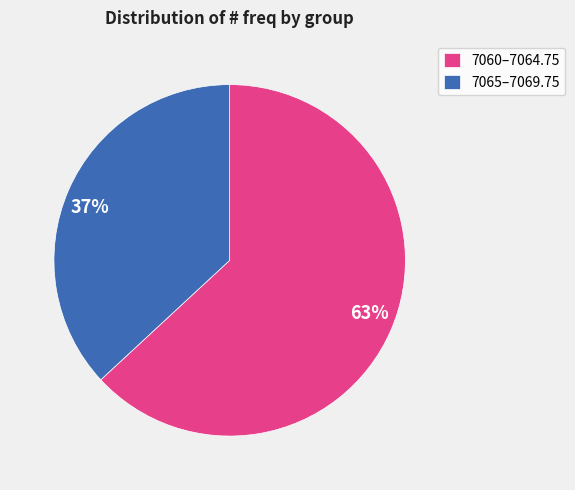

Do 63% and 37% together represent more than half of the pie?

Yes